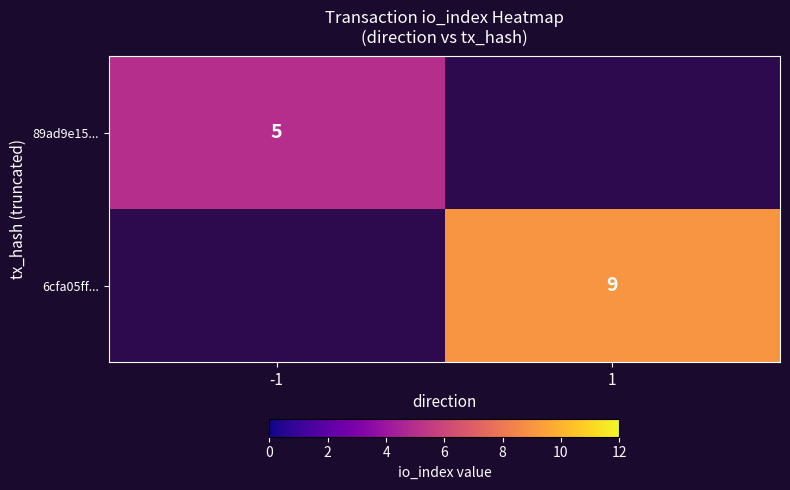

Which has a higher value, 1 or -1?

-1